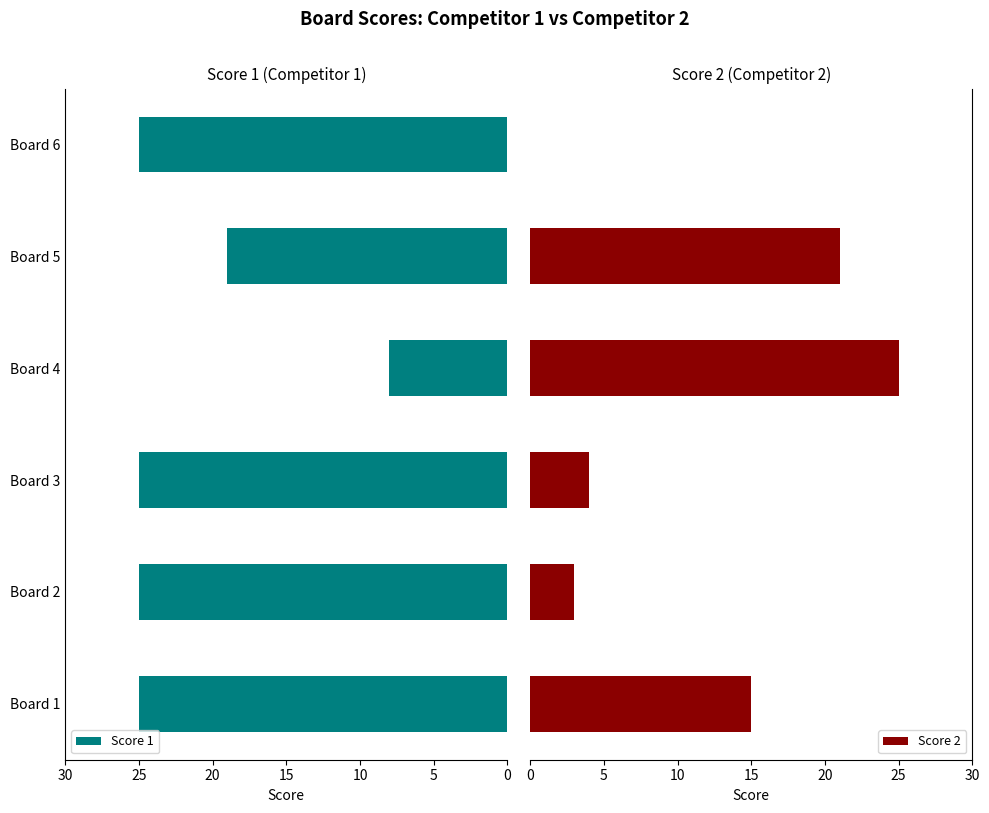

Is it true that Score 1 equals 25 at Board 3?

True